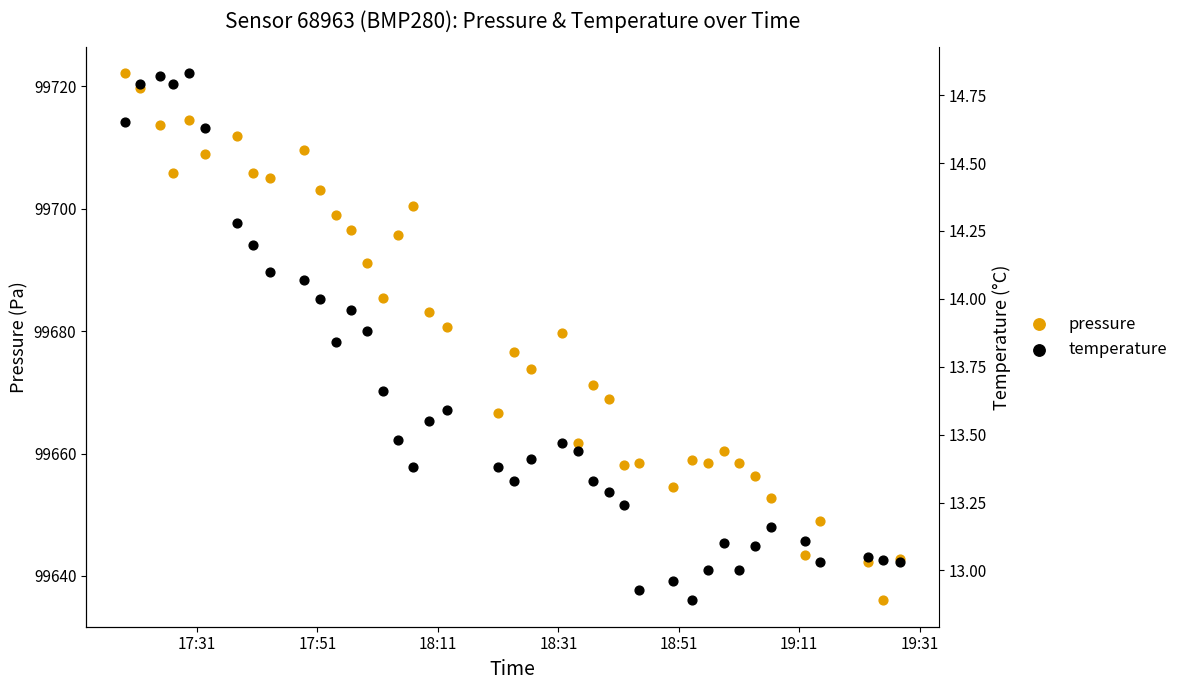

Which series reaches the maximum Y coordinate?

pressure